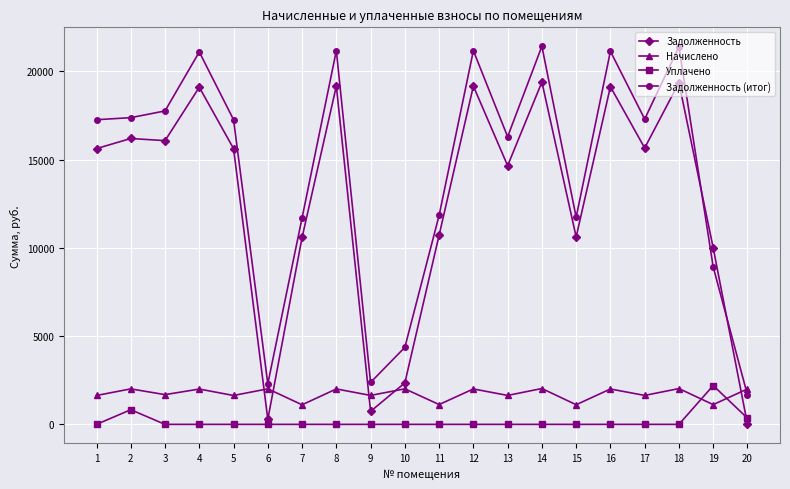

How many intersections are there between Задолженность and Начислено?

5